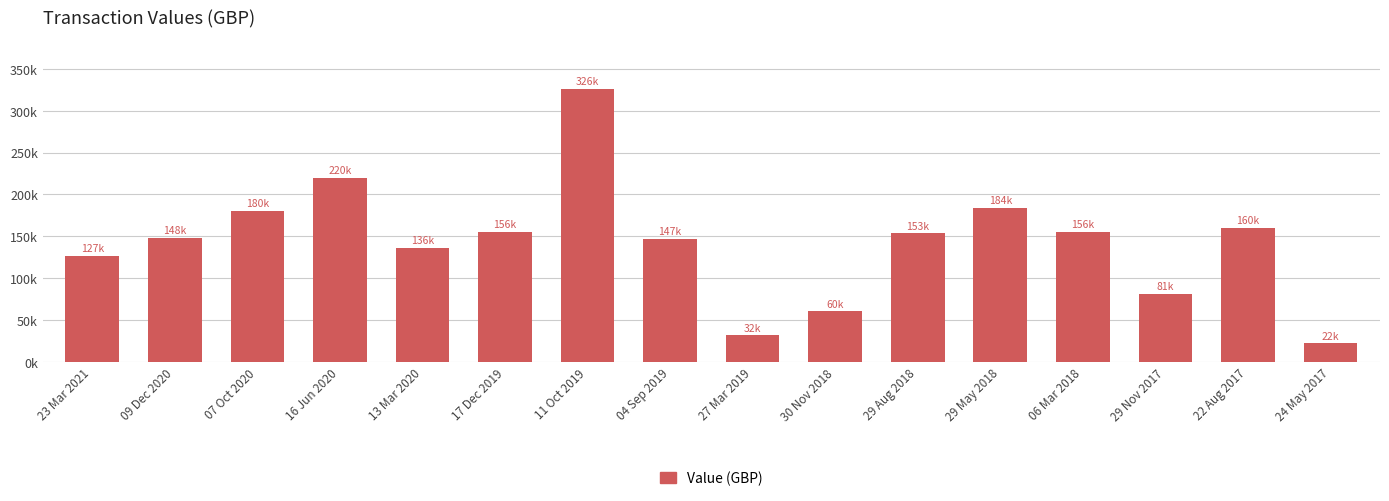

Approximately how many times larger is the value at 24 May 2017 compared to 13 Mar 2020?

0.2